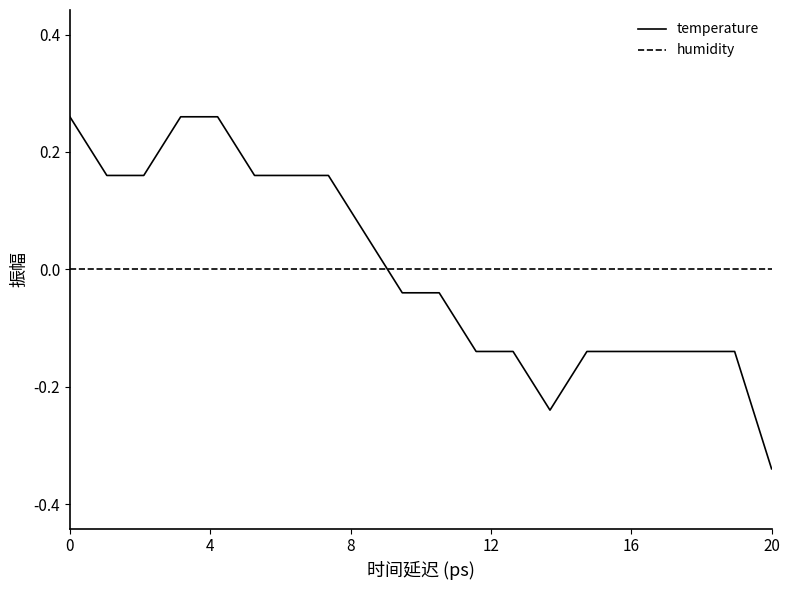

Rank the series by their maximum value, from highest to lowest.

temperature, humidity